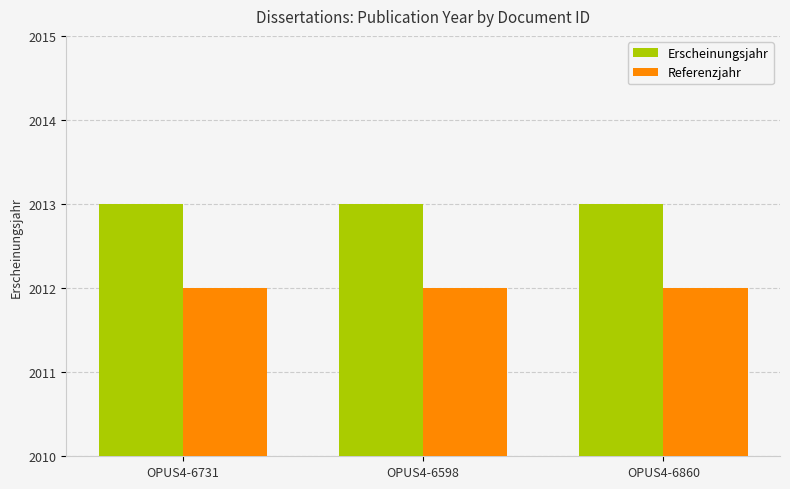

What is the sum of all Erscheinungsjahr values?

6039